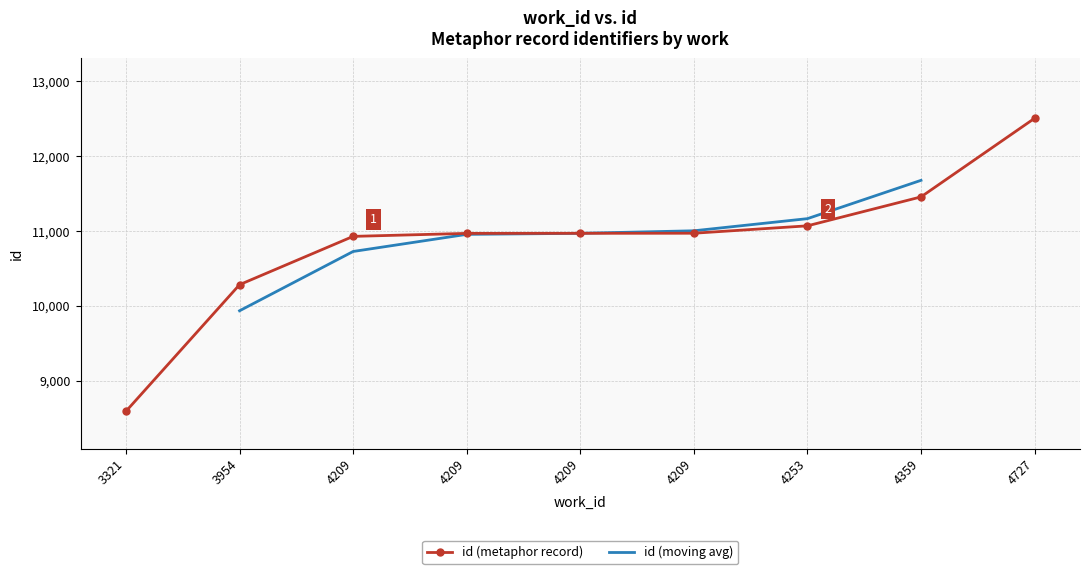

Reading left to right, extract all data points from this chart.

8589	10282	10928	10968	10969	10970	11069	11456	12507